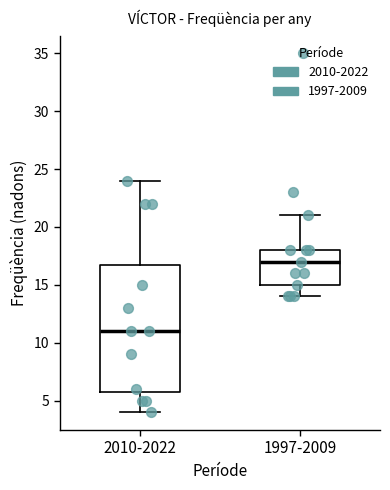

Which box is the tallest, from its lower edge to its upper edge?

2010-2022